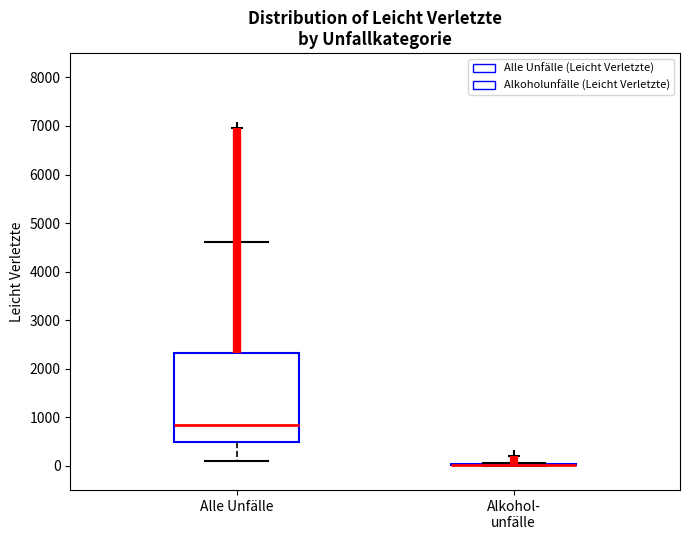

Comparing the boxes themselves (not the whiskers), which one is the tallest?

Alle Unfälle